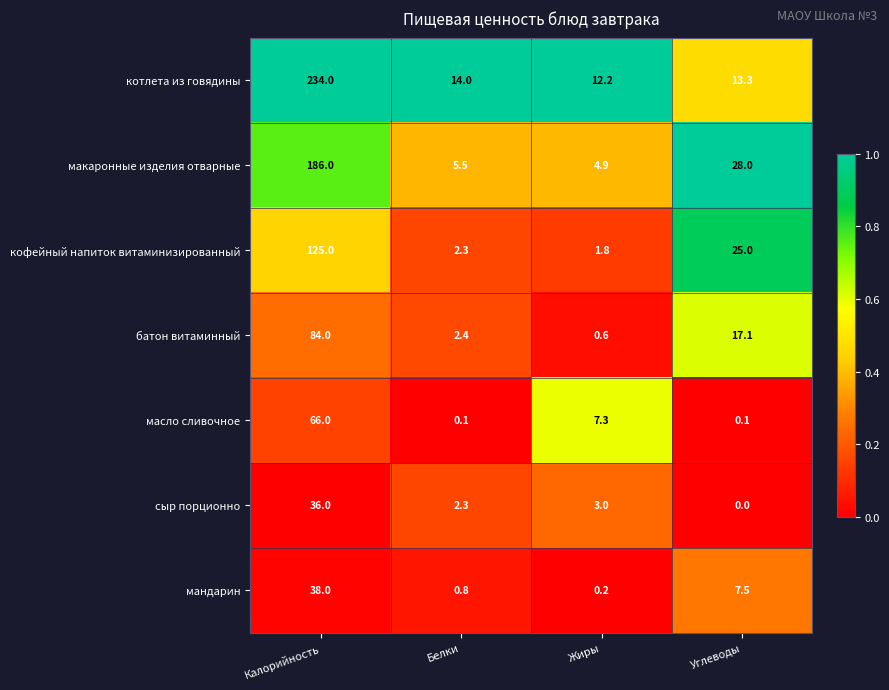

What is the maximum value shown in the chart?

234.0